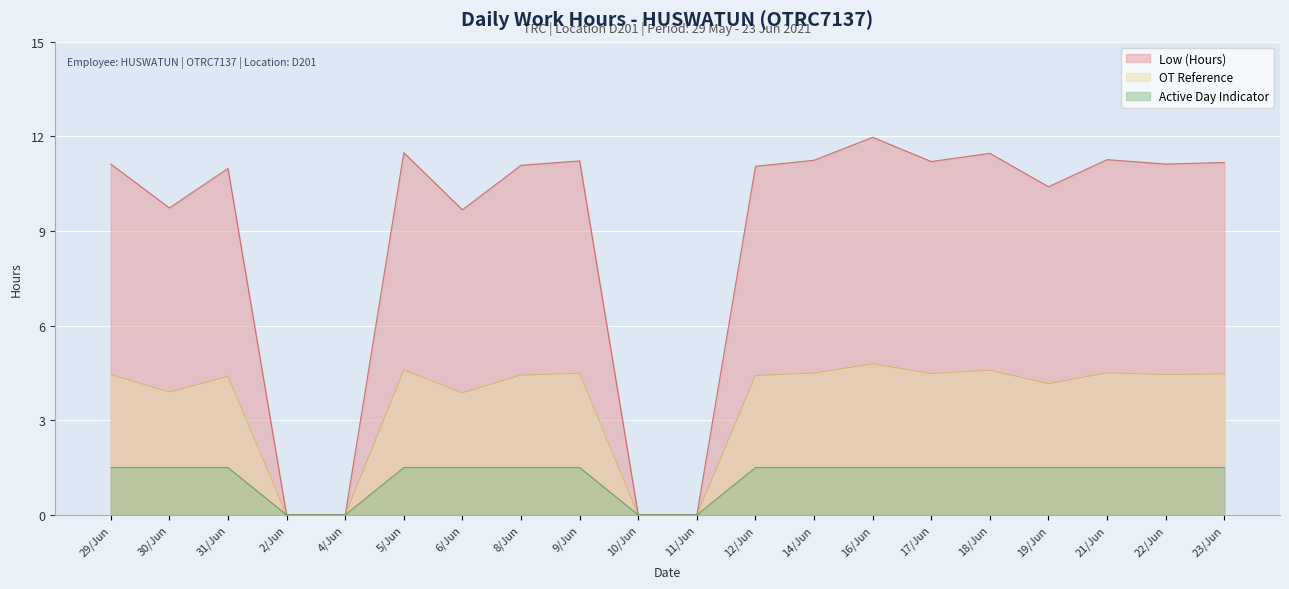

Is the value of OT Reference at 5/Jun greater than the value of Active Day Indicator at 5/Jun?

Yes